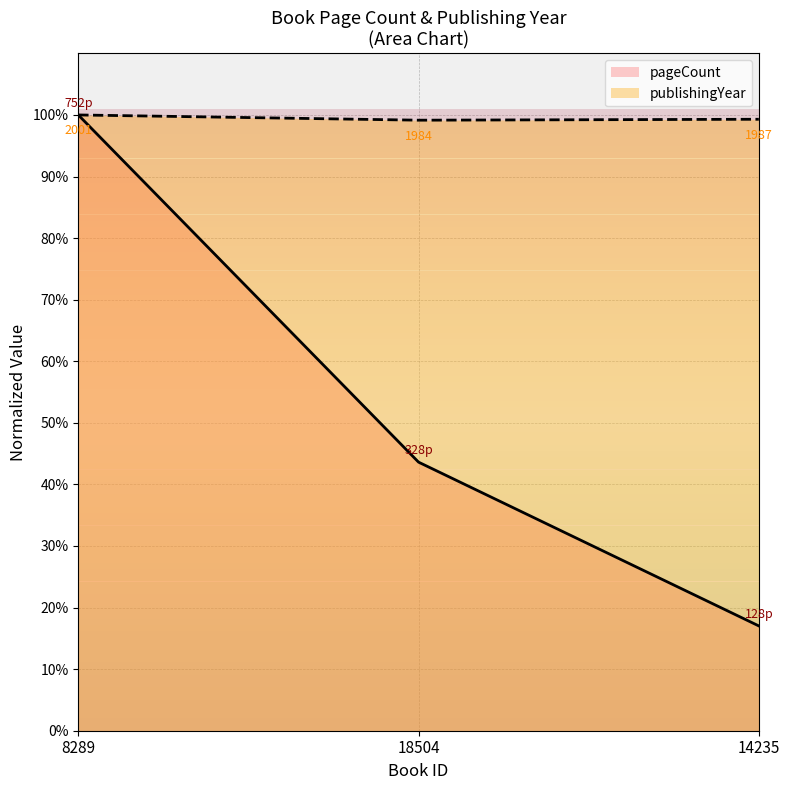

What is the smallest value displayed?

17.0